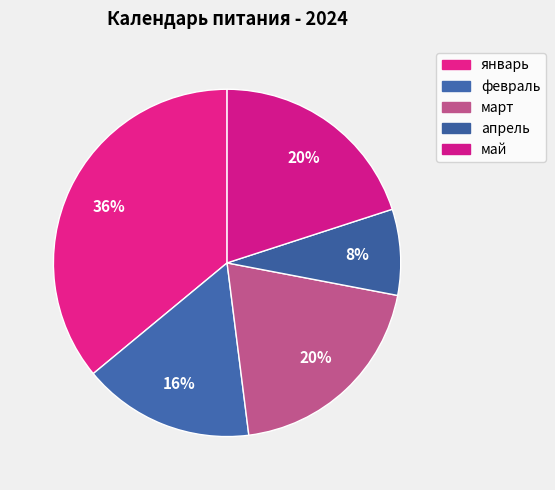

Is the sum of март and апрель greater than half?

No